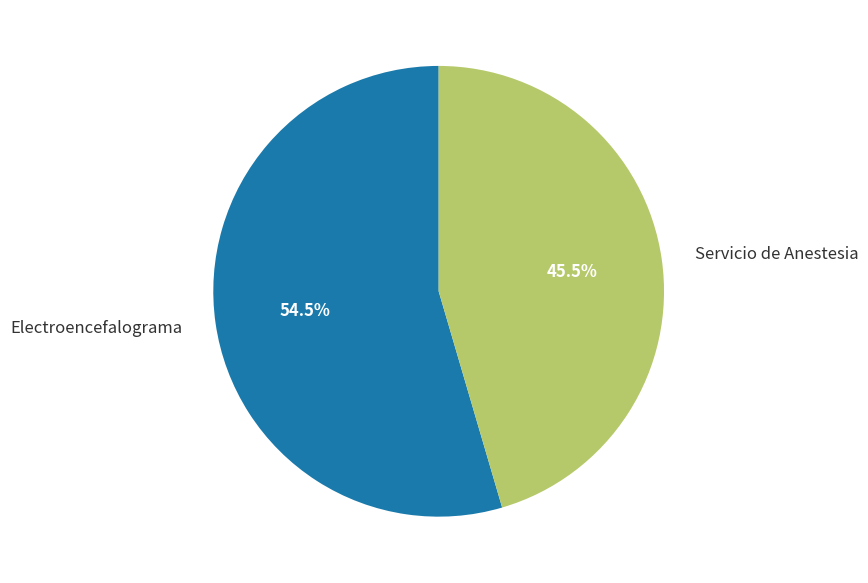

Count the number of slices in the pie.

2